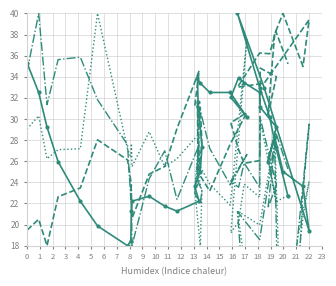

Between which two adjacent categories do SDS_P2 and SDS_P1 first intersect?

4 and 5